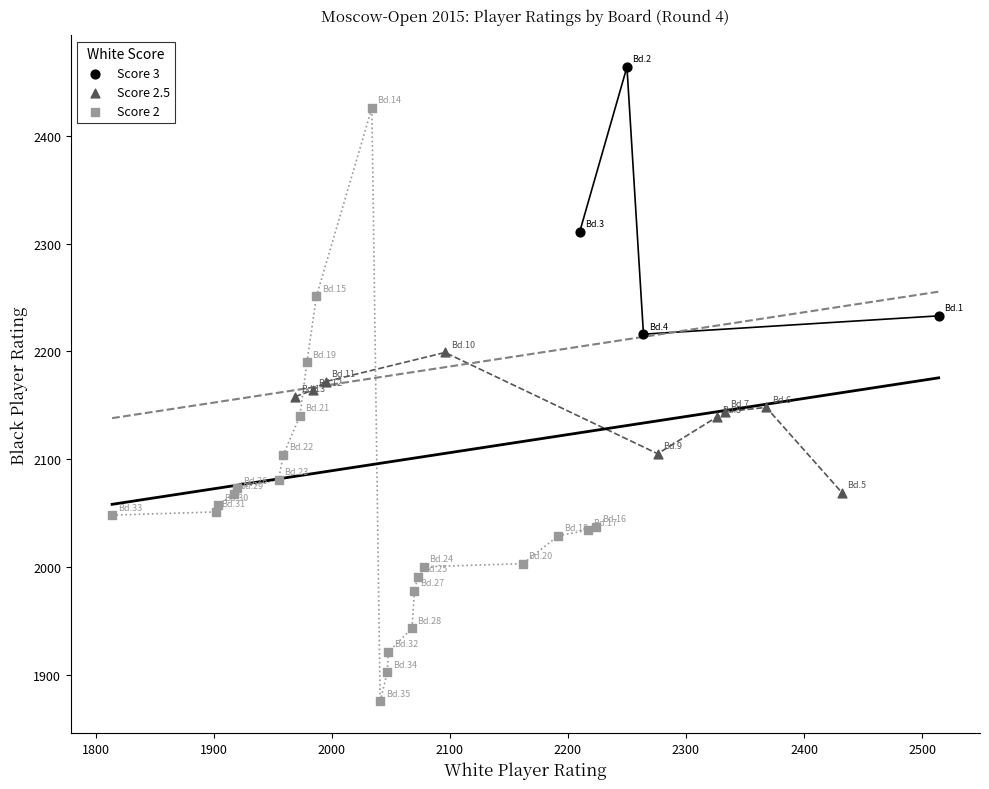

Which series reaches the maximum Y coordinate?

Score 3